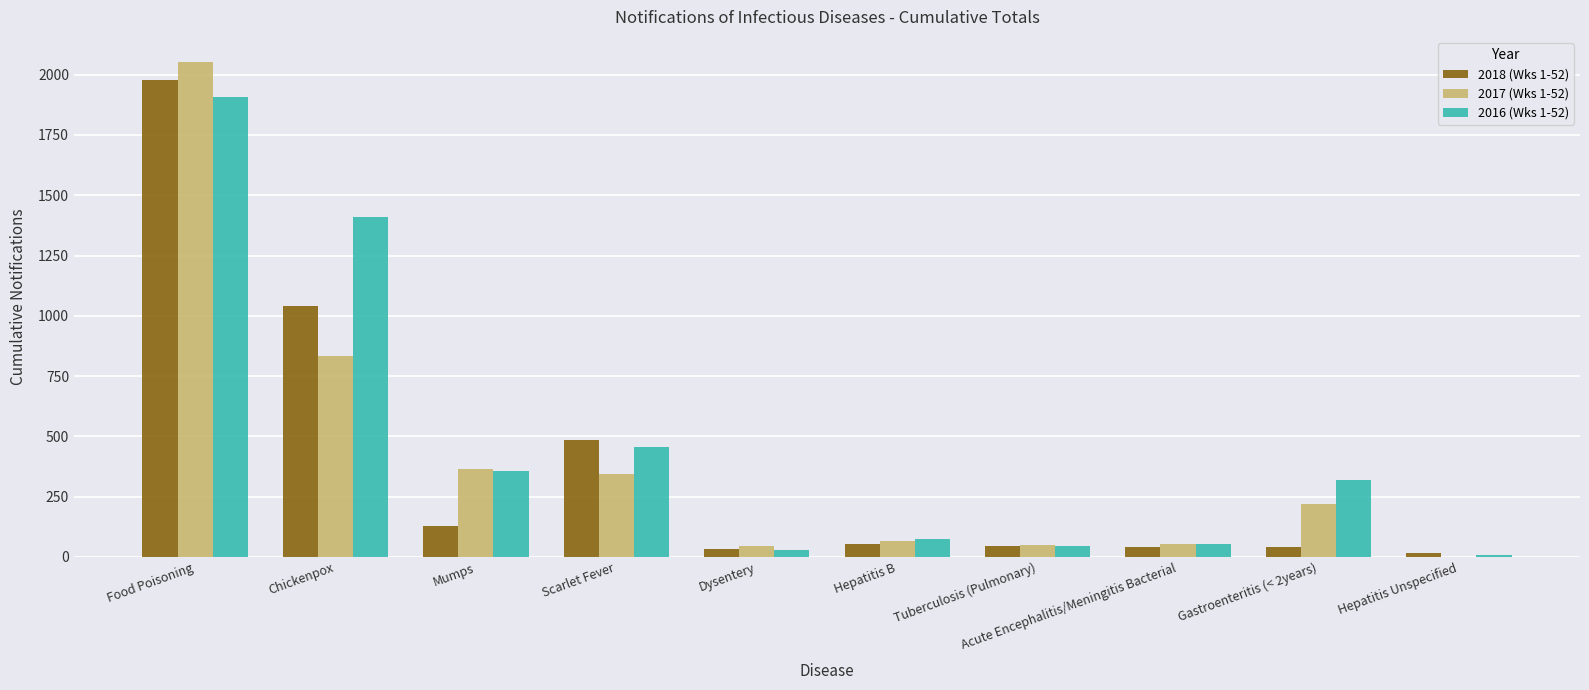

Which label corresponds to the largest value in the chart?

Food Poisoning